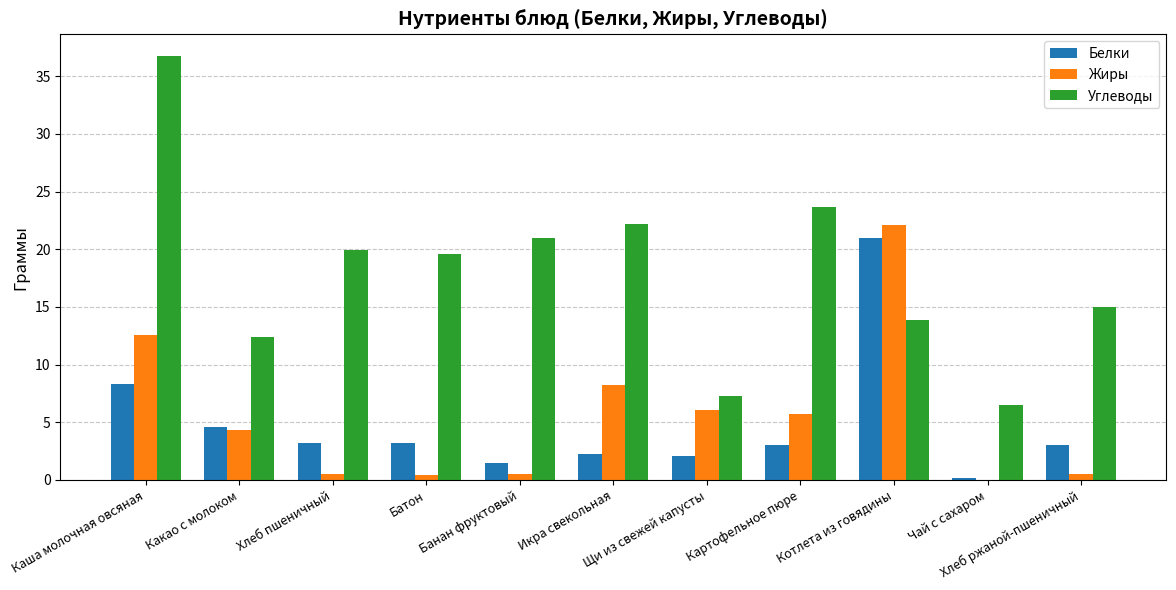

Is the value of Углеводы at Котлета из говядины greater than the value of Белки at Котлета из говядины?

No